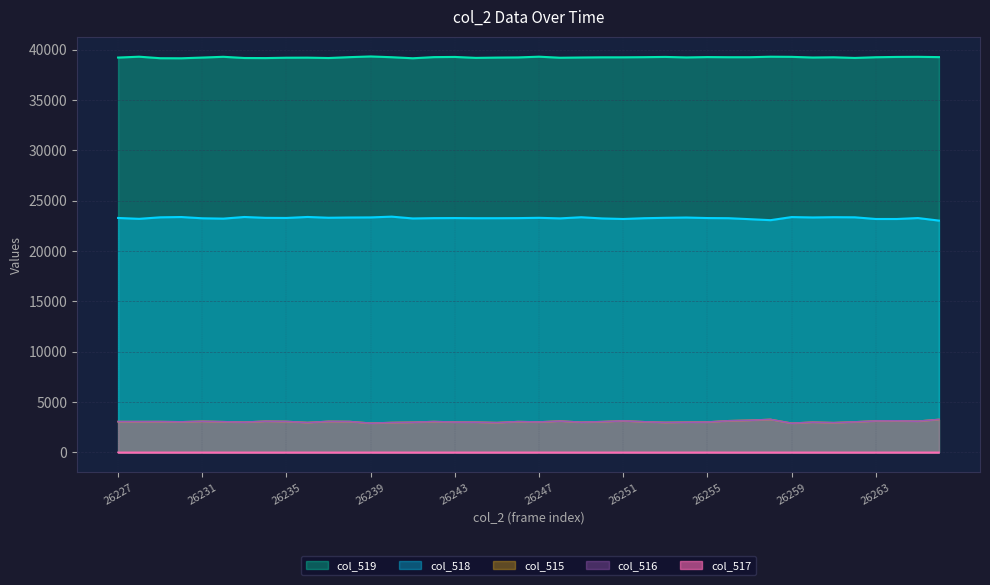

Which series has the largest total across all categories?

col_519